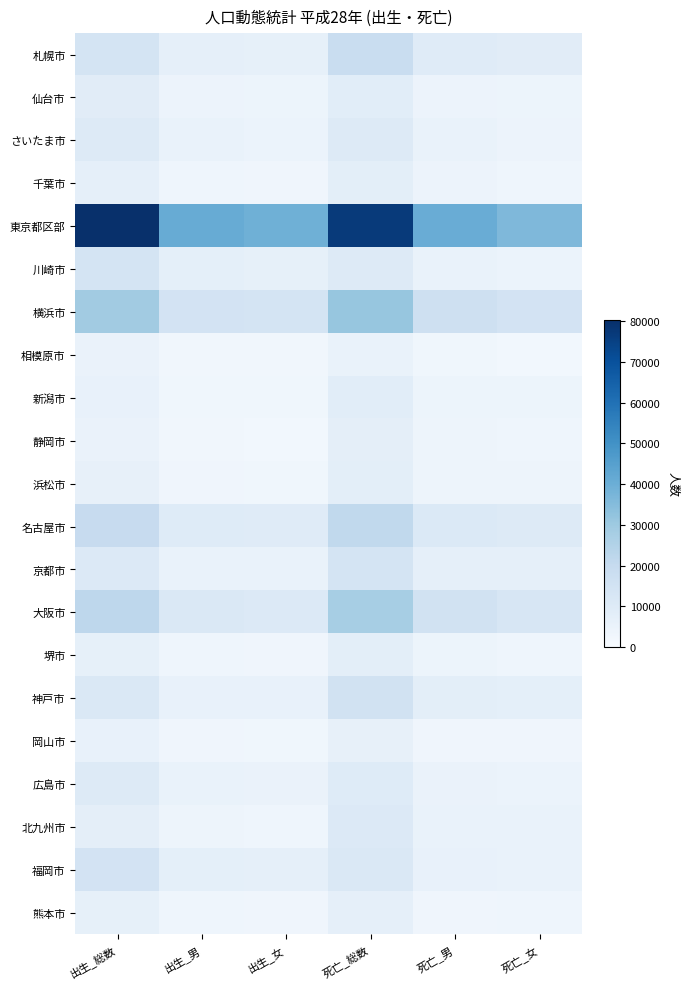

List the series in order of their peak value, lowest first.

相模原市, 岡山市, 熊本市, 静岡市, 浜松市, 堺市, 千葉市, 新潟市, 仙台市, さいたま市, 広島市, 北九州市, 京都市, 川崎市, 福岡市, 神戸市, 札幌市, 名古屋市, 大阪市, 横浜市, 東京都区部